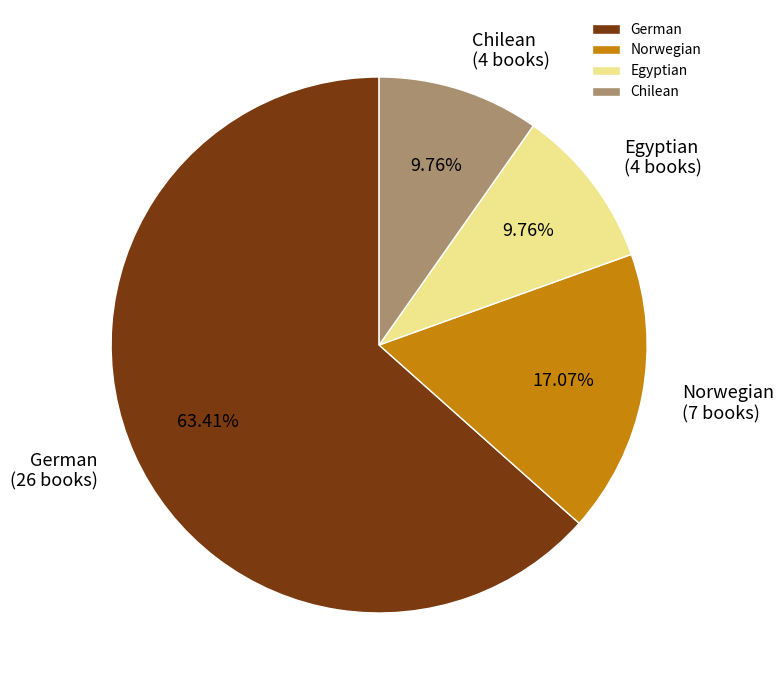

Is Norwegian the majority of the pie?

No